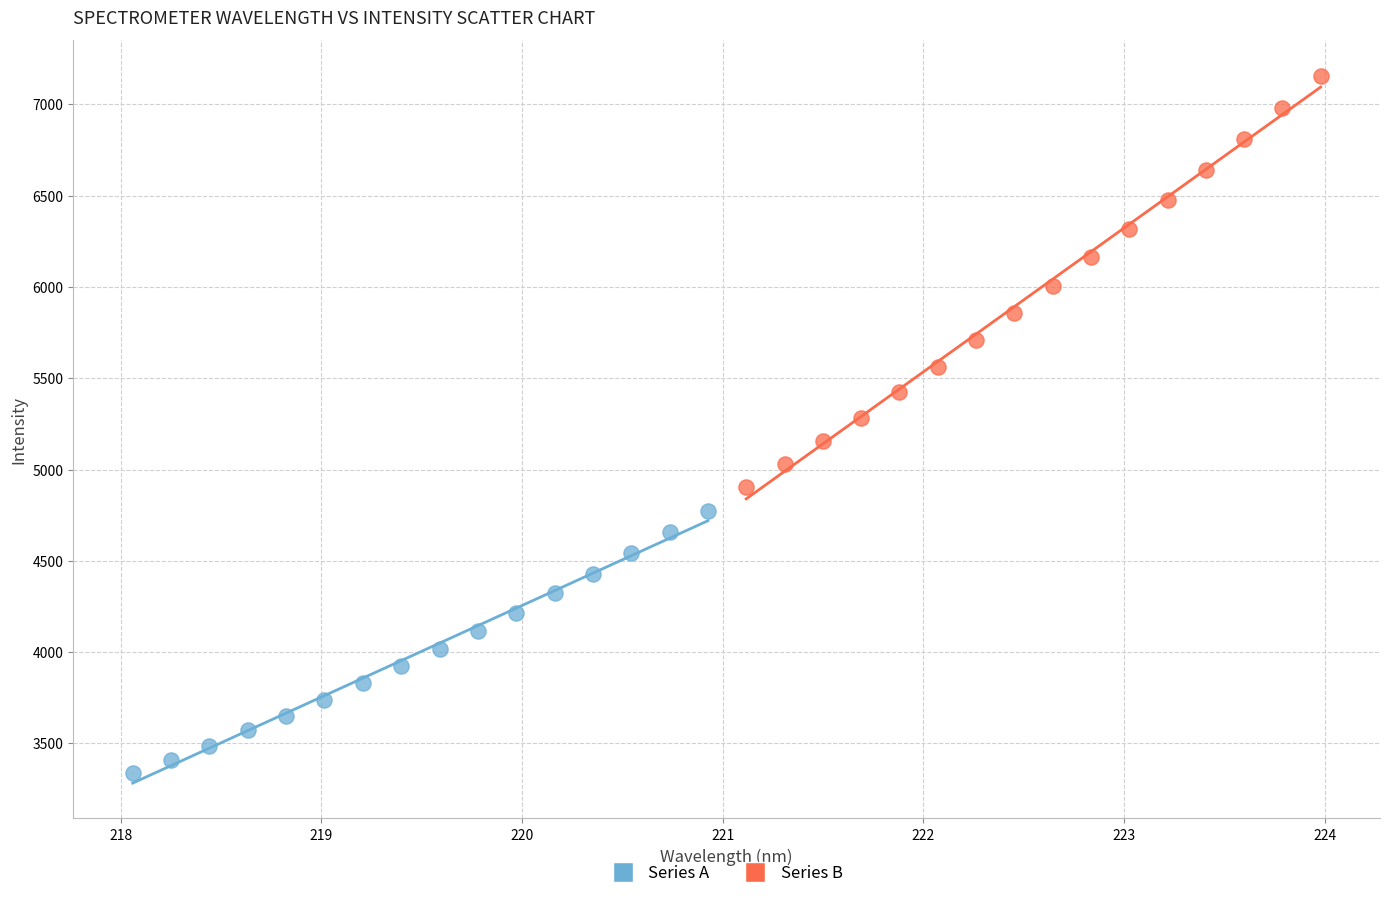

Which series contains the lowest Y value?

Series A